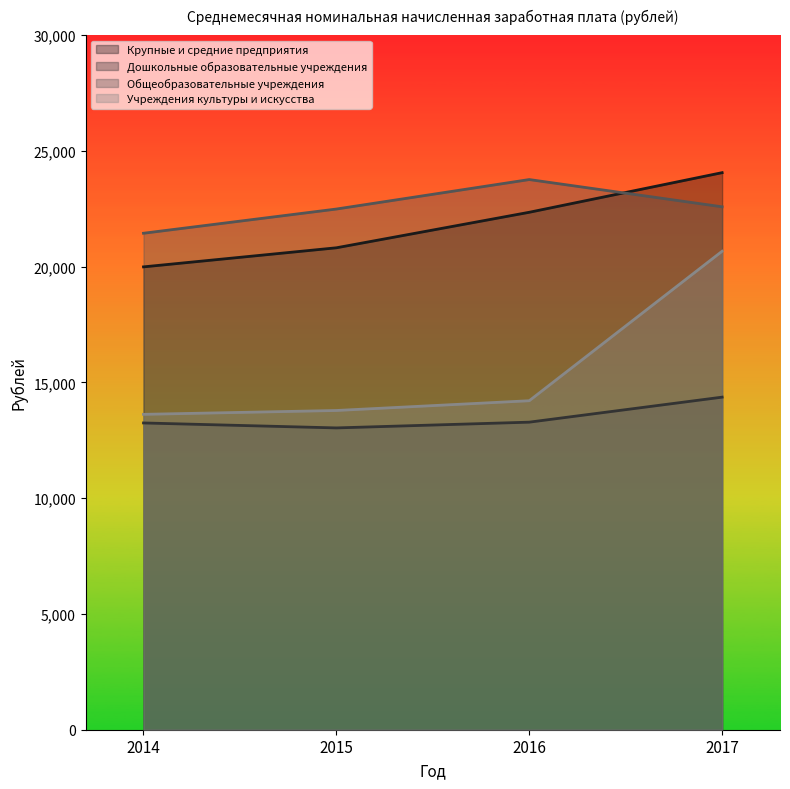

True or false: Общеобразовательные учреждения and Дошкольные образовательные учреждения intersect in this chart.

False